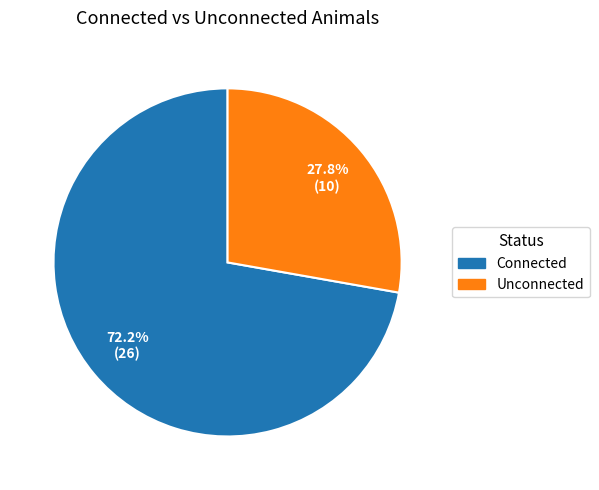

What percentage is the Unconnected slice, to the nearest percent?

28%